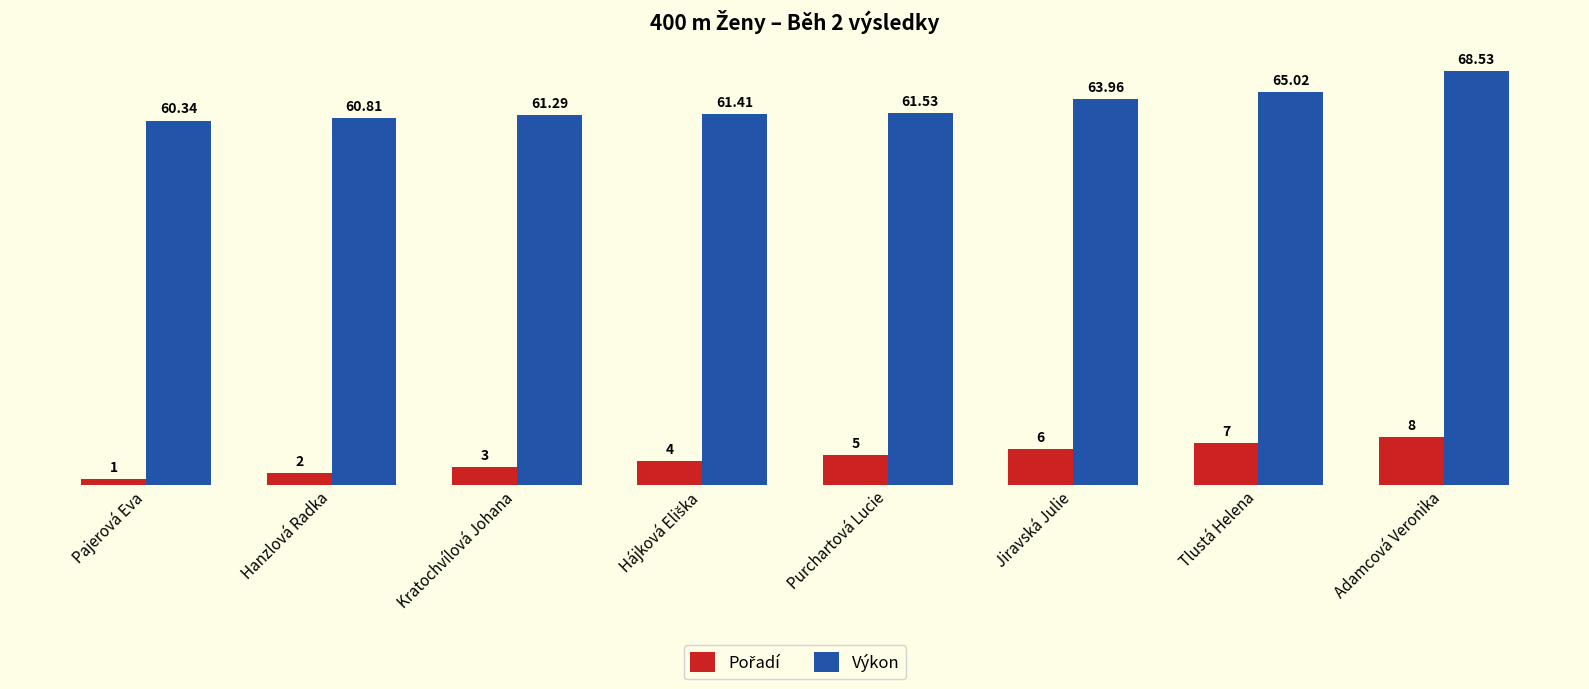

Where is Výkon nearest to the value 64?

Jiravská Julie